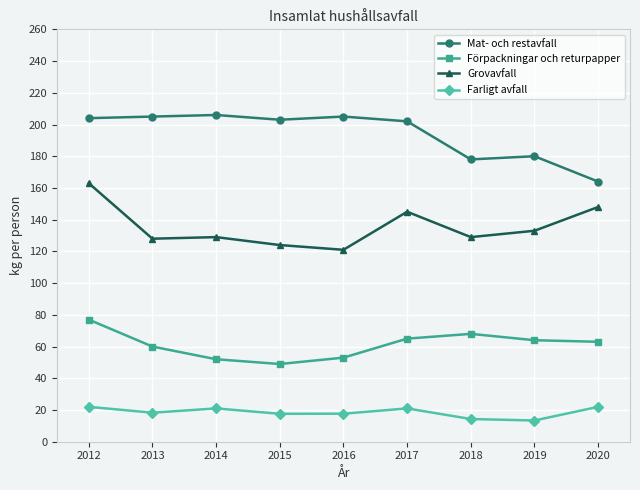

What is the spread (max minus min) of values at 2012?

182.0